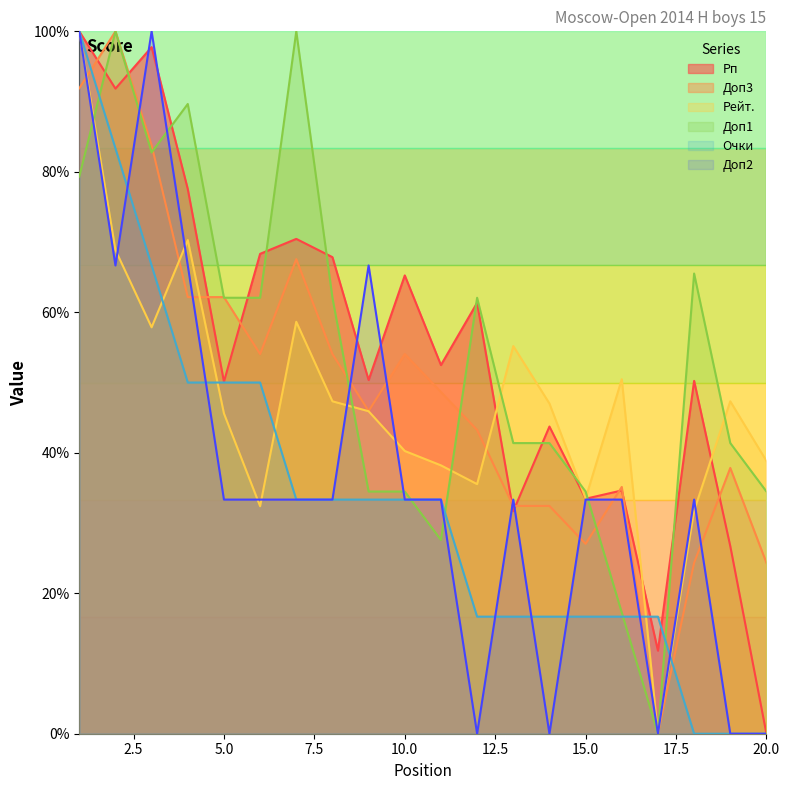

What is the value of the Рейт. point at the 16th from the left?

50.5